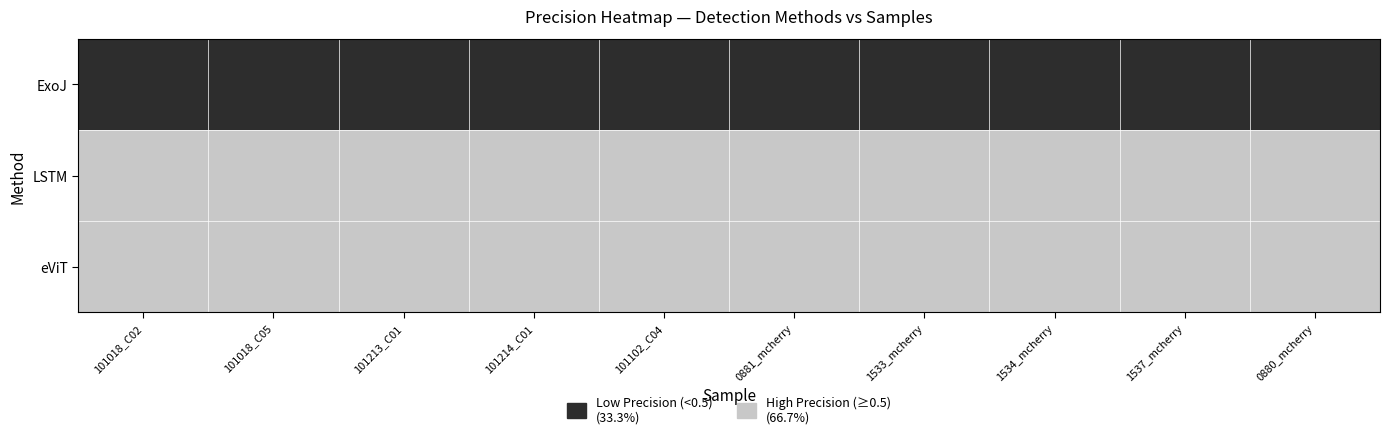

At which category is the sum across all series the highest?

101018_C02